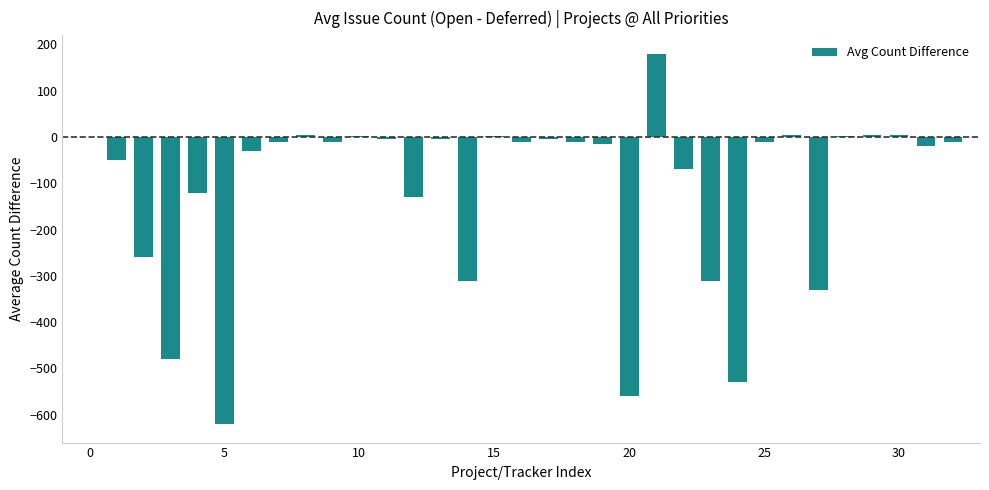

What is the greatest value displayed?

180